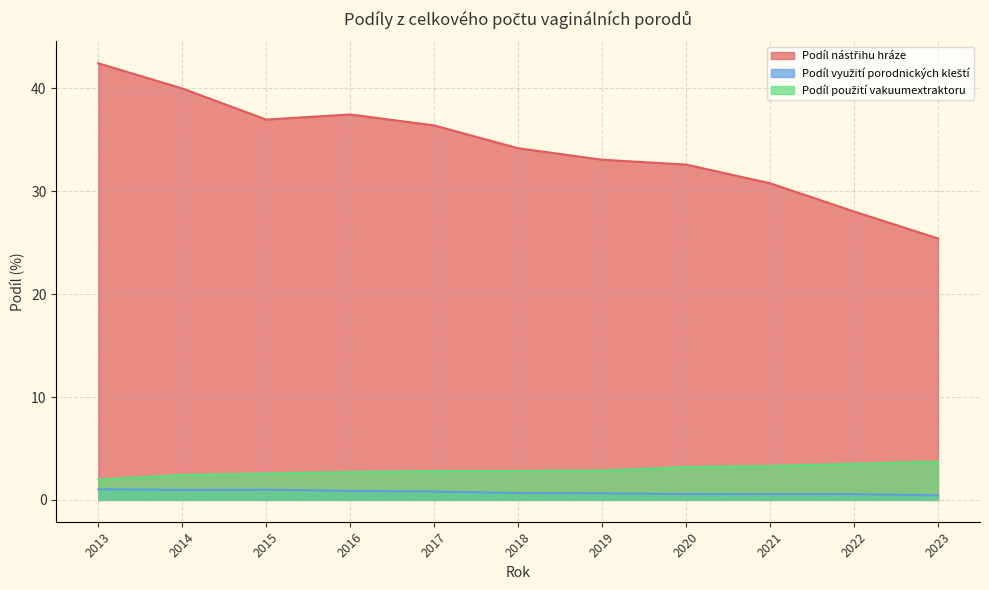

Does the chart display data point markers on the line(s)?

No